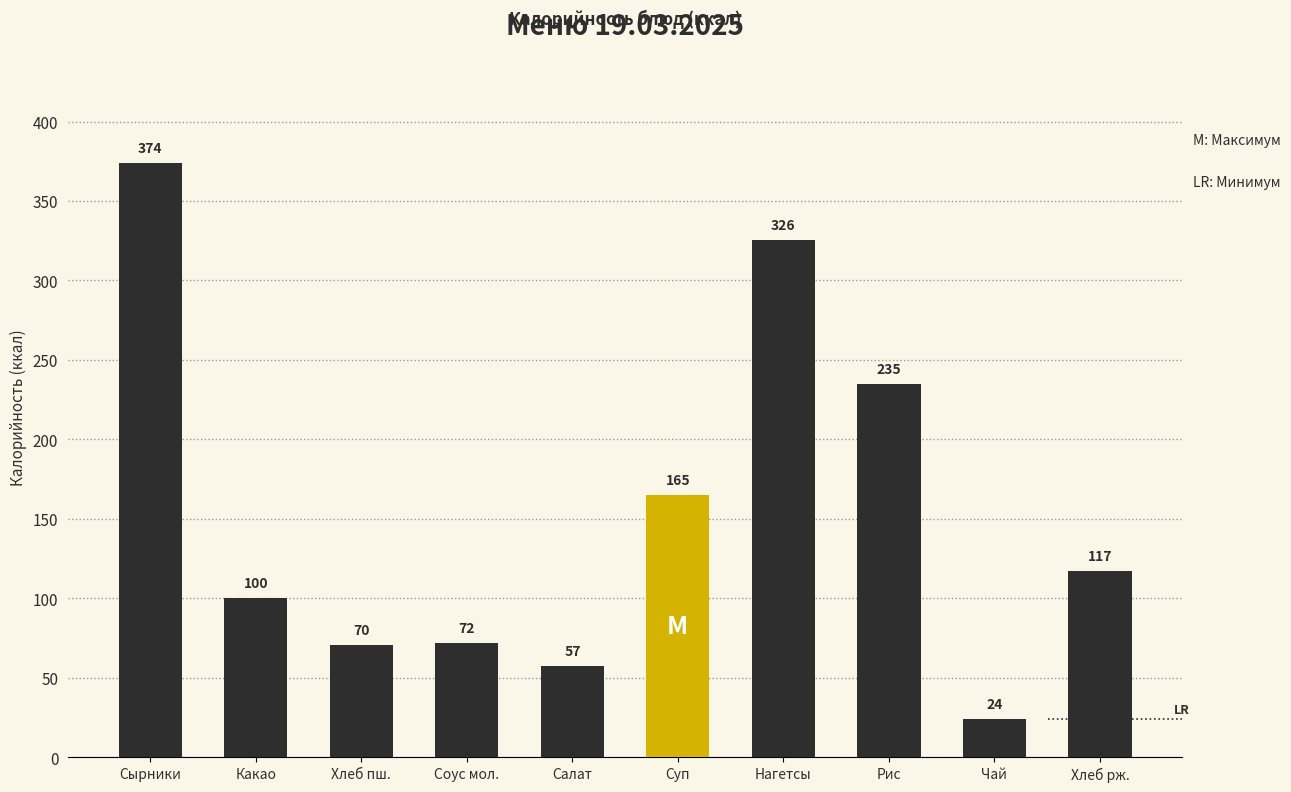

Rank the categories by value from lowest to highest.

Чай, Салат, Хлеб пш., Соус мол., Какао, Хлеб рж., Суп, Рис, Нагетсы, Сырники